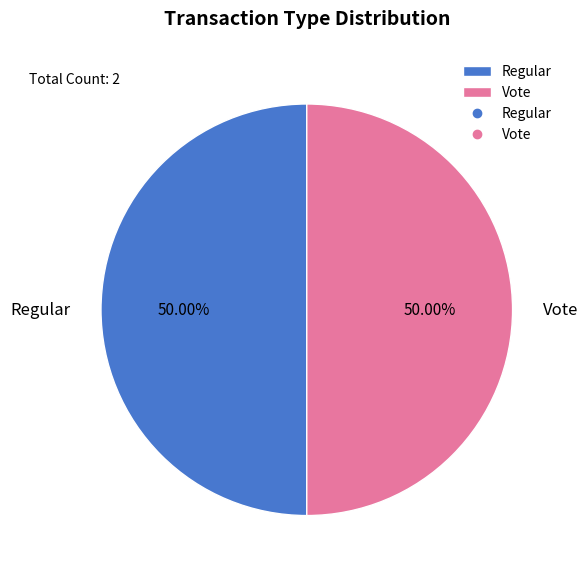

Is the sum of Vote and Regular greater than half?

Yes